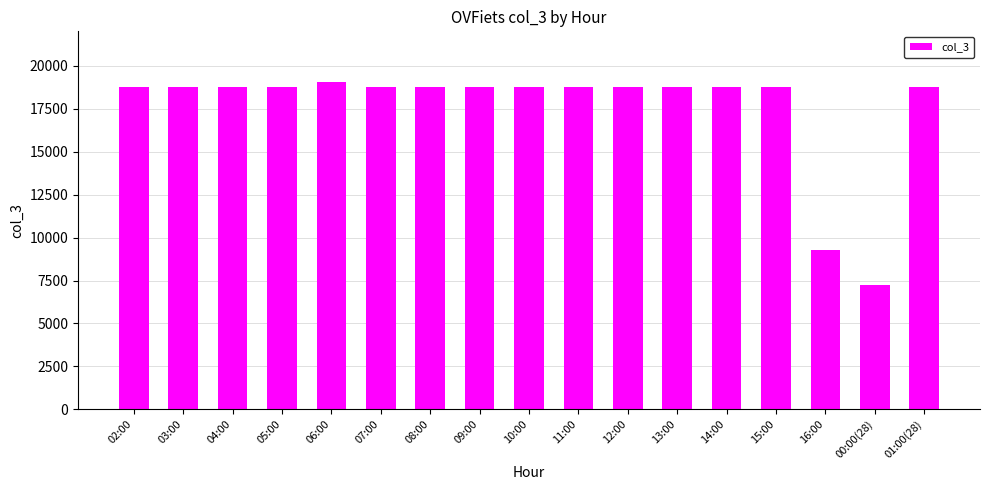

What is the value of the 11th bar from the left?

18785